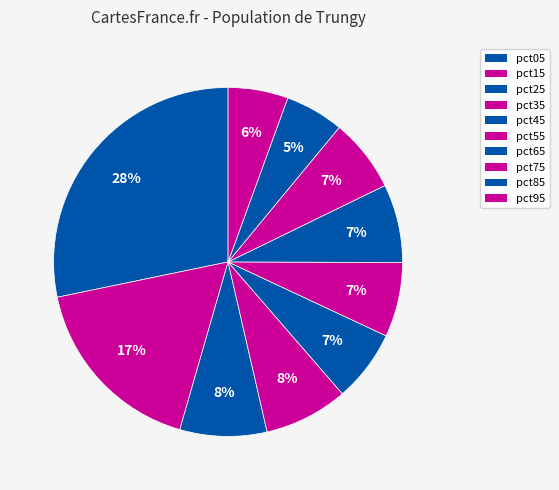

How many slices are in this pie chart?

10